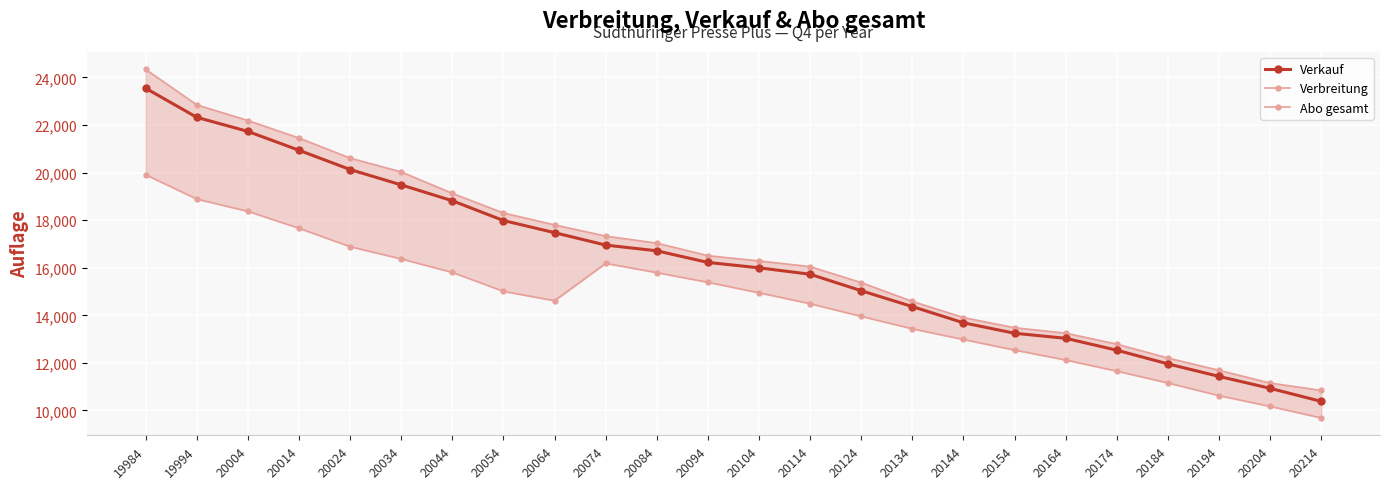

The Verbreitung series shows 18301 at 20054. True or false?

True